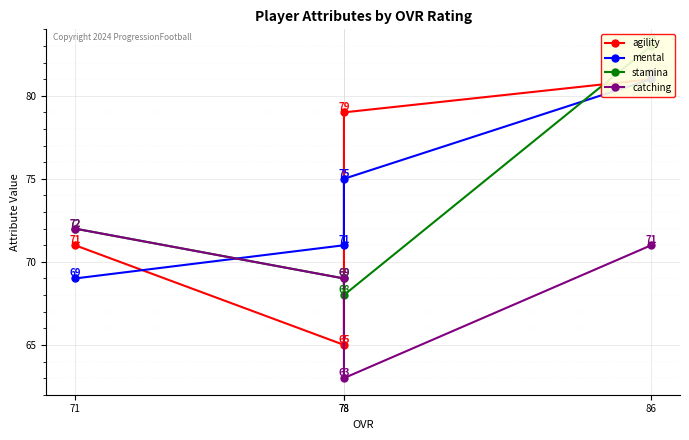

What is the spread (max minus min) of values at 78?

16